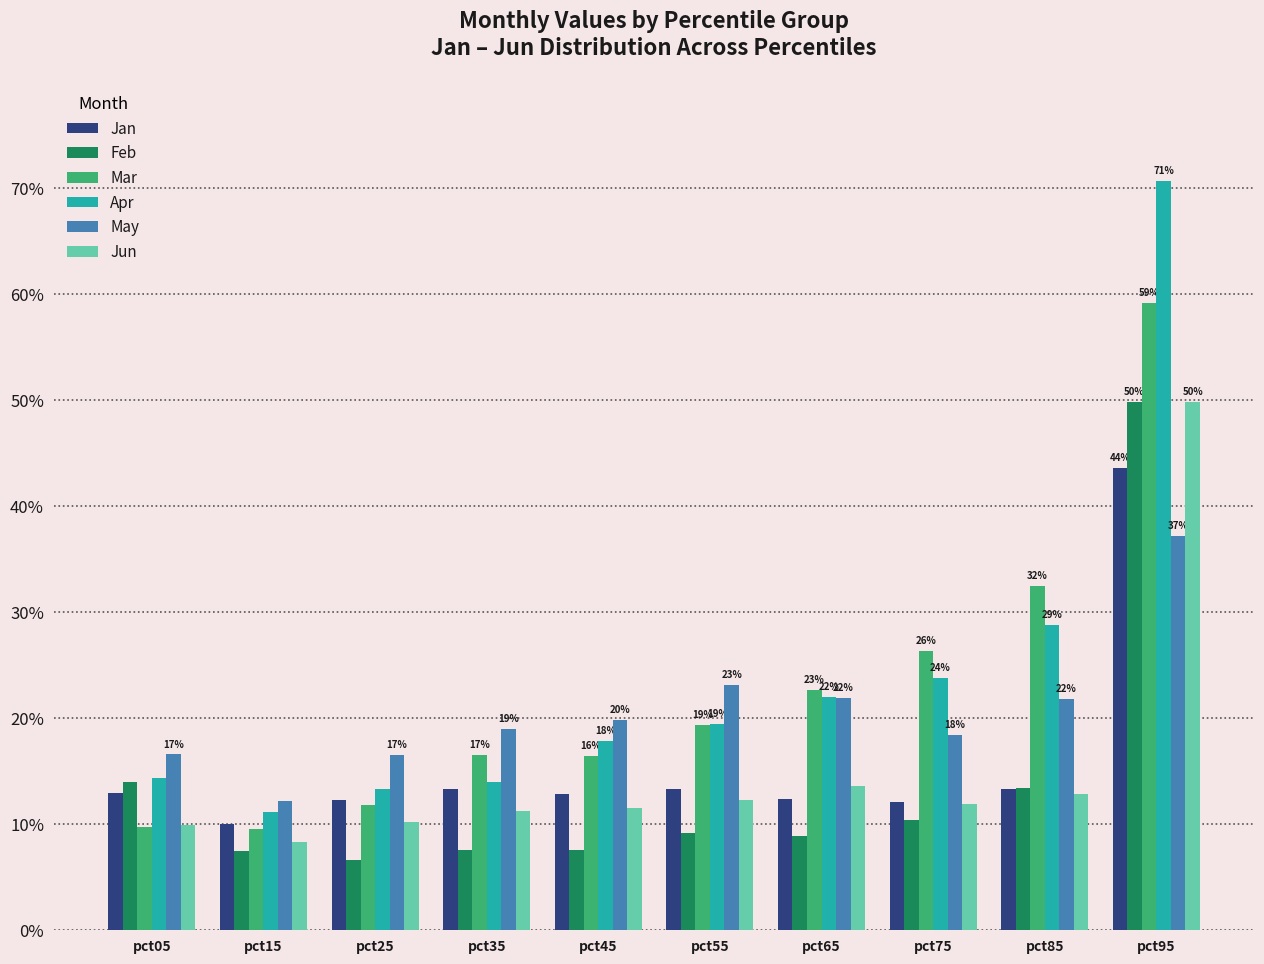

Does the chart contain stacked bars?

No